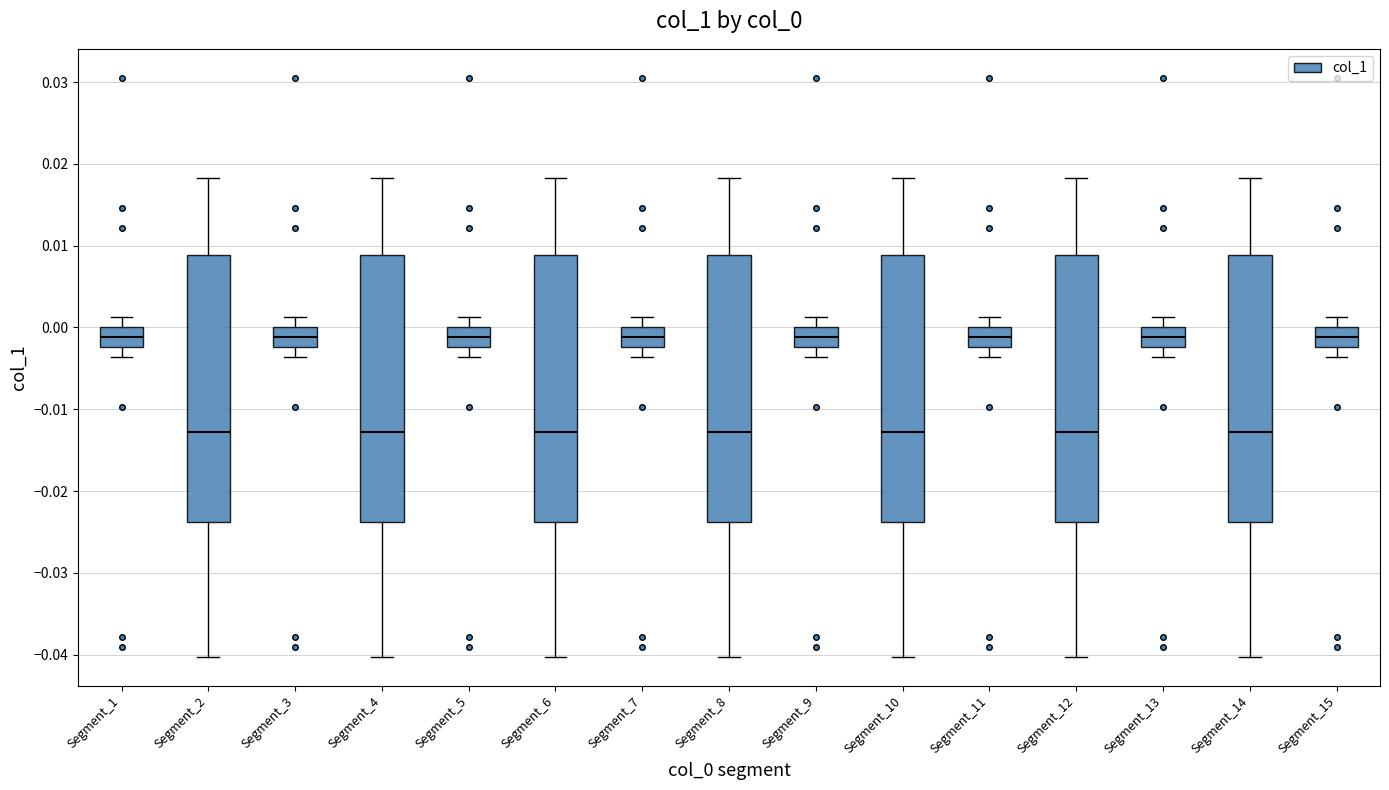

Where is the lower edge of the box for Segment_15 on the y-axis? The values are not printed on the chart, so give them approximately, as read against the axis.

-0.002